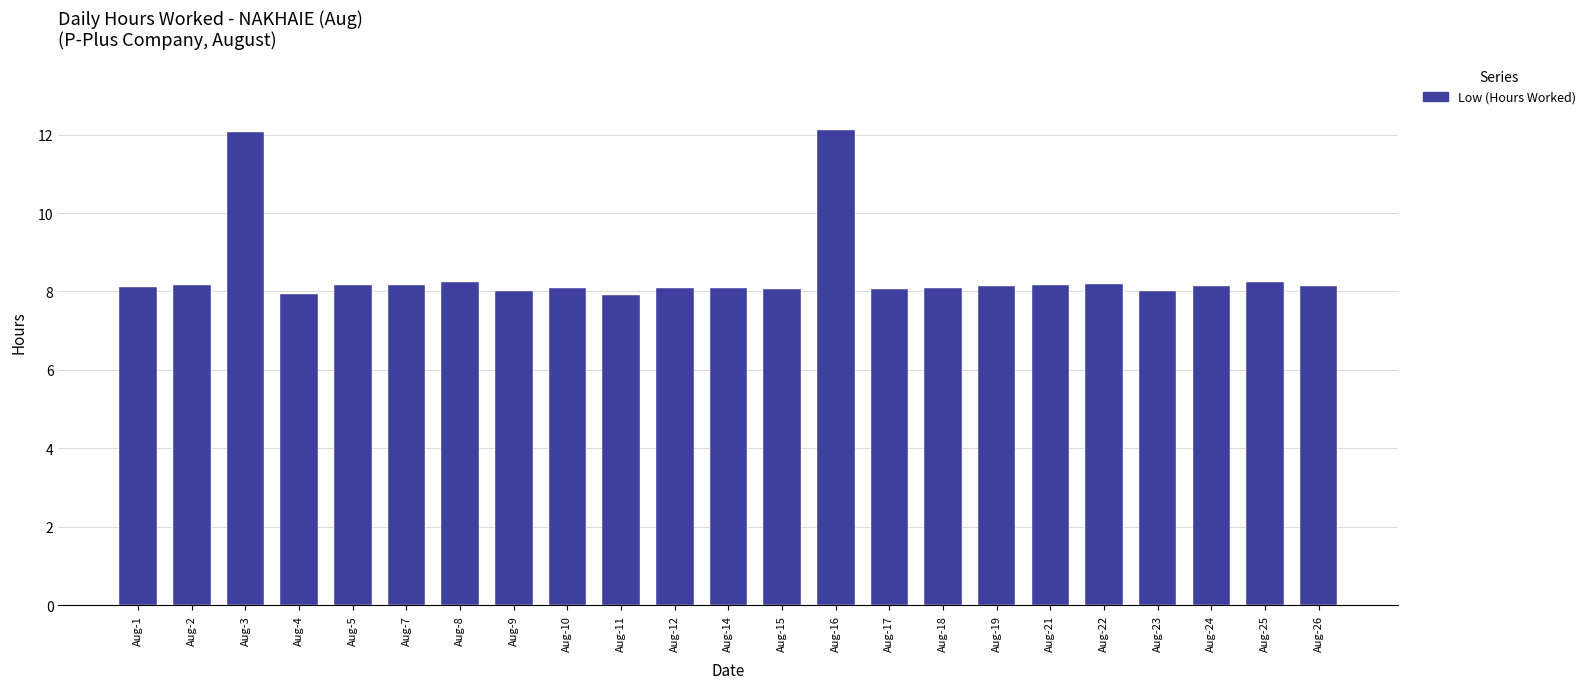

What is the smallest value displayed?

7.9